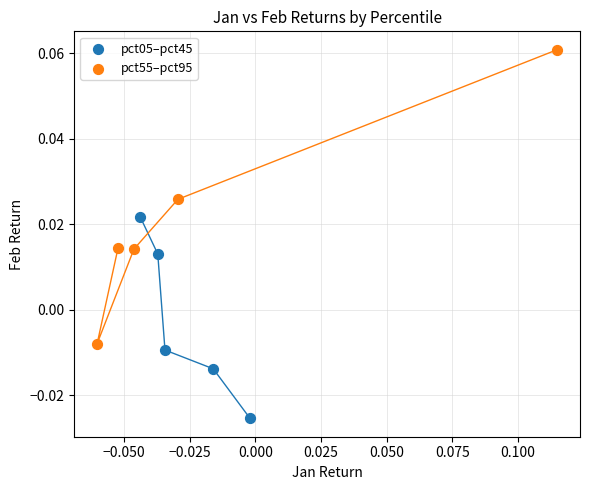

Which series contains the lowest Y value?

pct05–pct45